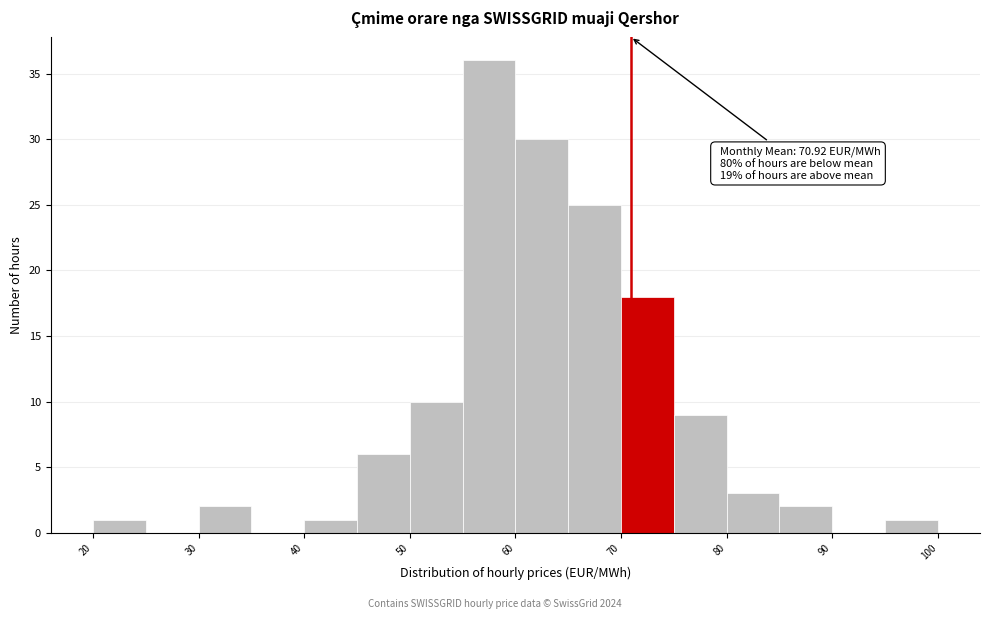

Which range on the x-axis has the tallest bar?

55 to 60